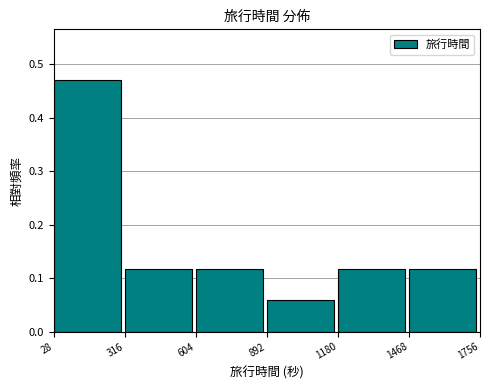

Reading left to right, transcribe this chart: for each bar, give the range it covers on the x-axis and its height. The values are not printed on the chart, so give them approximately, as read against the axis.

28 to 316: 0.47
316 to 604: 0.12
604 to 892: 0.12
892 to 1180: 0.06
1180 to 1468: 0.12
1468 to 1756: 0.12